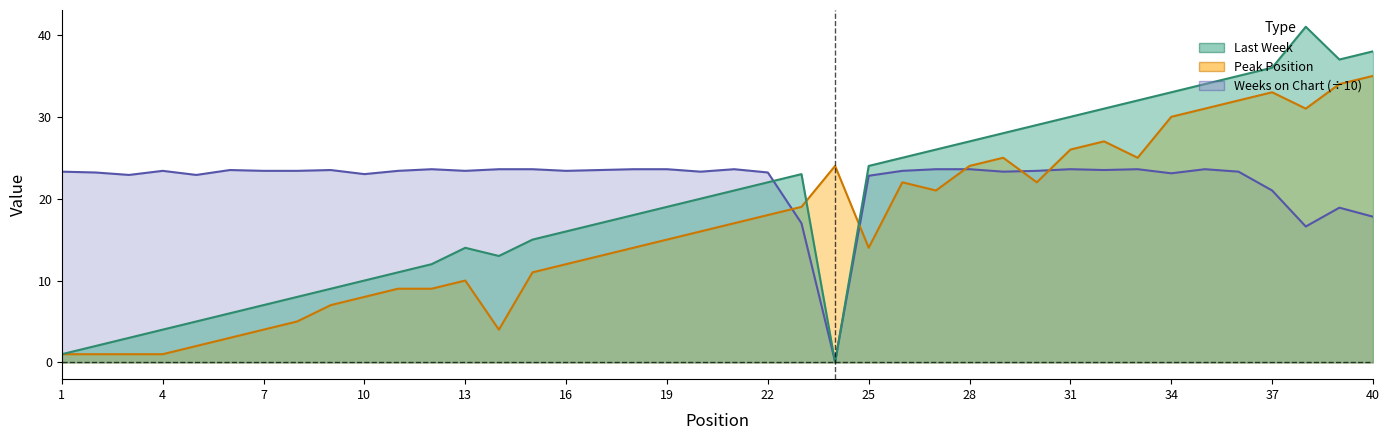

List the series in order of their peak value, highest first.

Last Week, Peak Position, Weeks on Chart